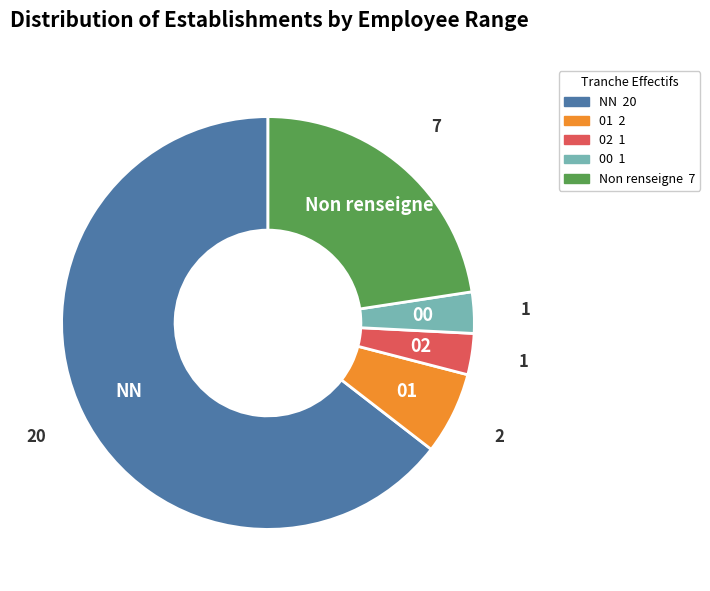

The NN slice represents 77% of the pie. True or false?

False